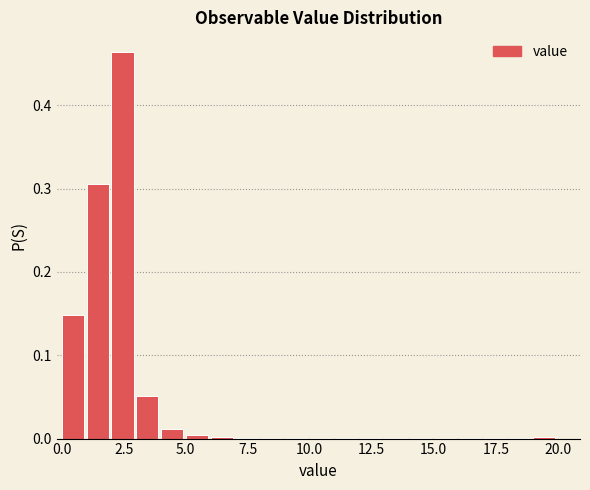

Around what value on the x-axis is the tallest bar? Give the approximate position of its centre, as read against the axis.

2.5